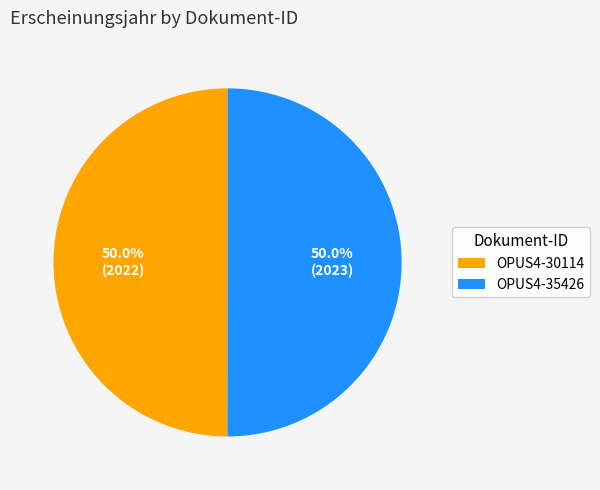

Approximately how many times larger is the value at OPUS4-30114 compared to OPUS4-35426?

1.0